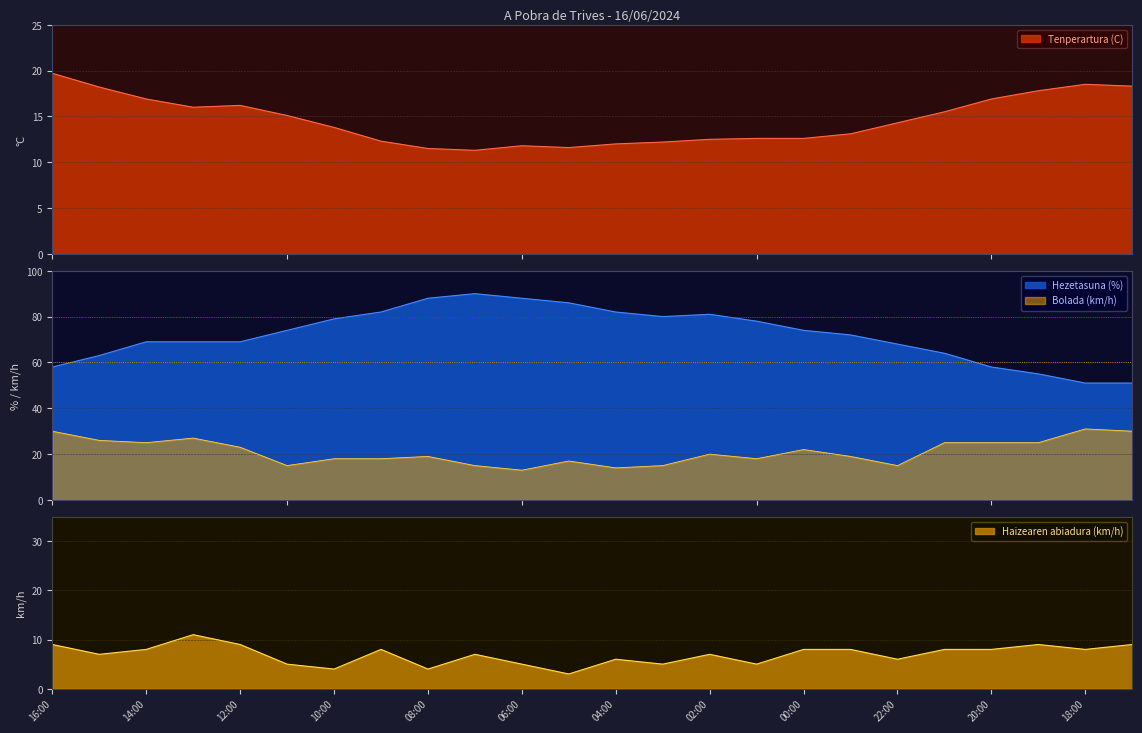

What is the value of the Hezetasuna (%) point at the 13th from the left?

82.0